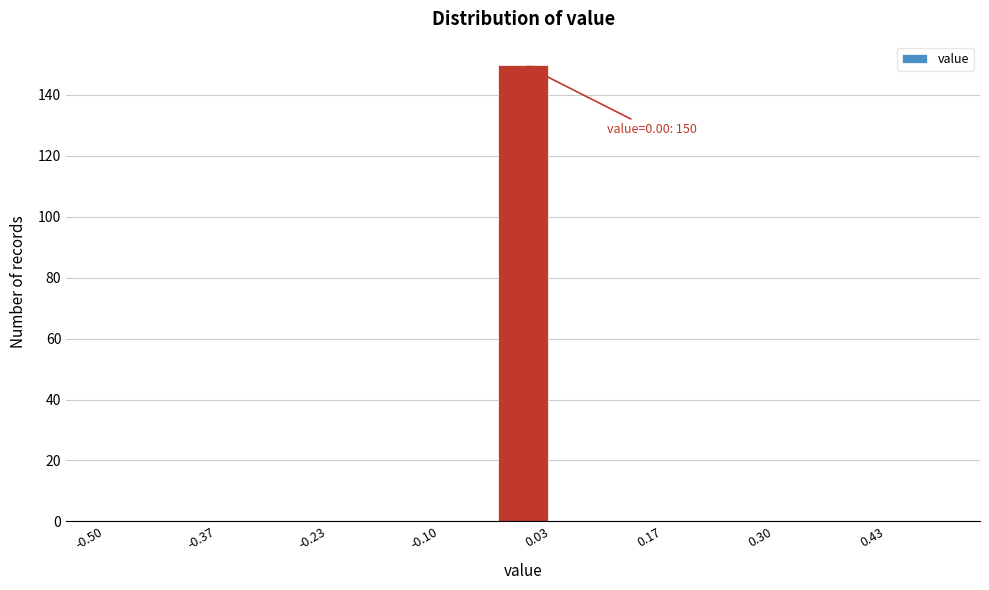

Read against the x-axis, roughly where is the centre of the tallest bar?

0.00